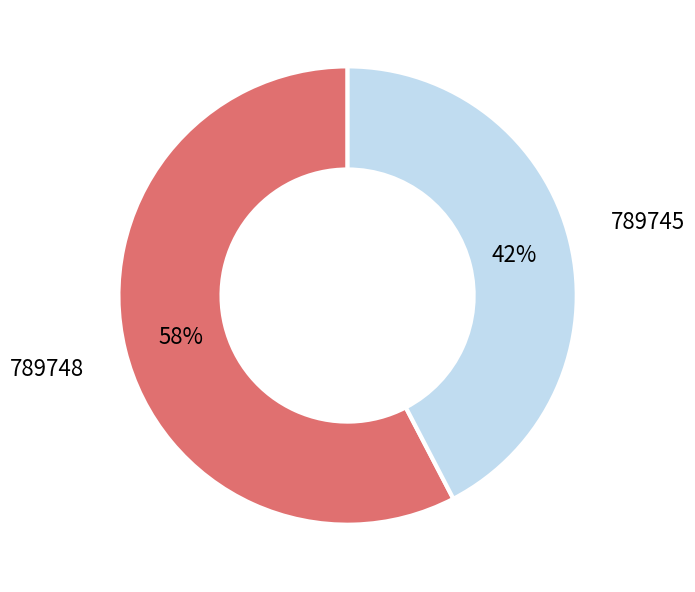

How many slices are in this pie chart?

2